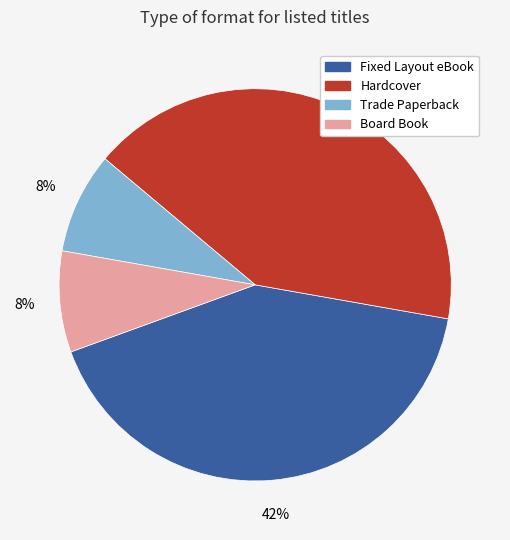

Count the number of slices in the pie.

4